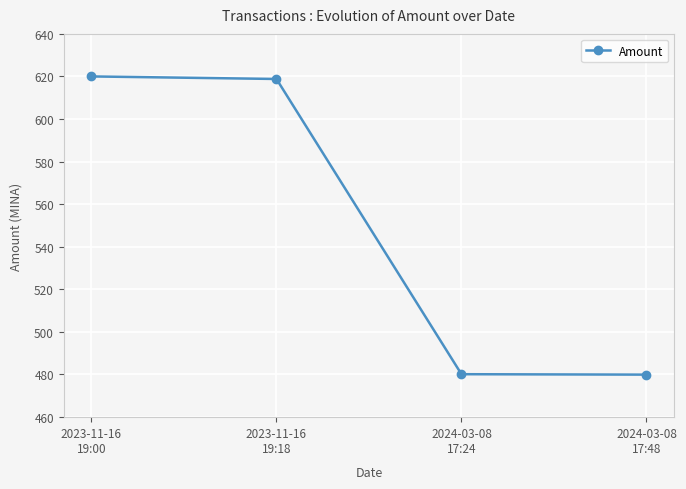

What is the greatest value displayed?

620.0